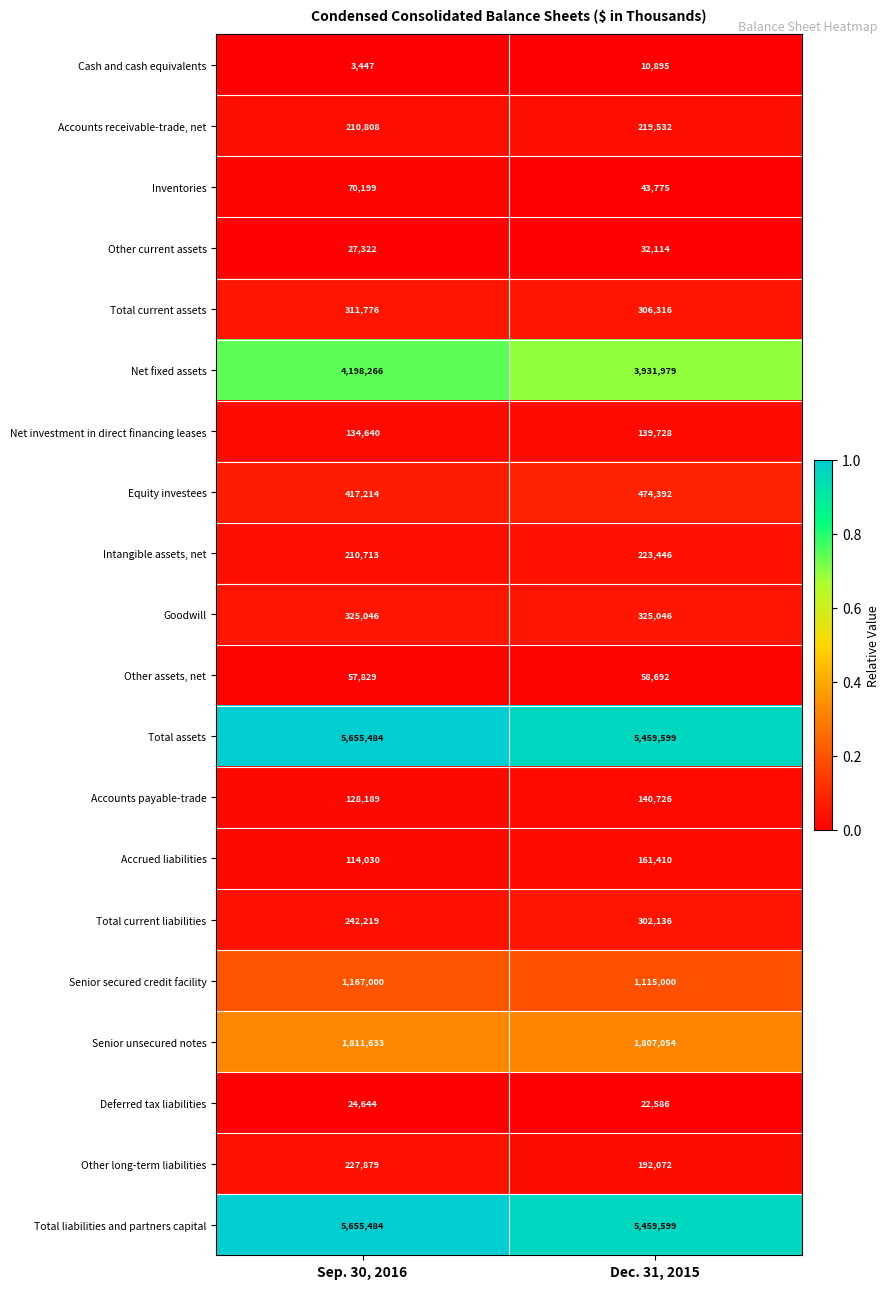

At which category is the sum across all series the highest?

Sep. 30, 2016